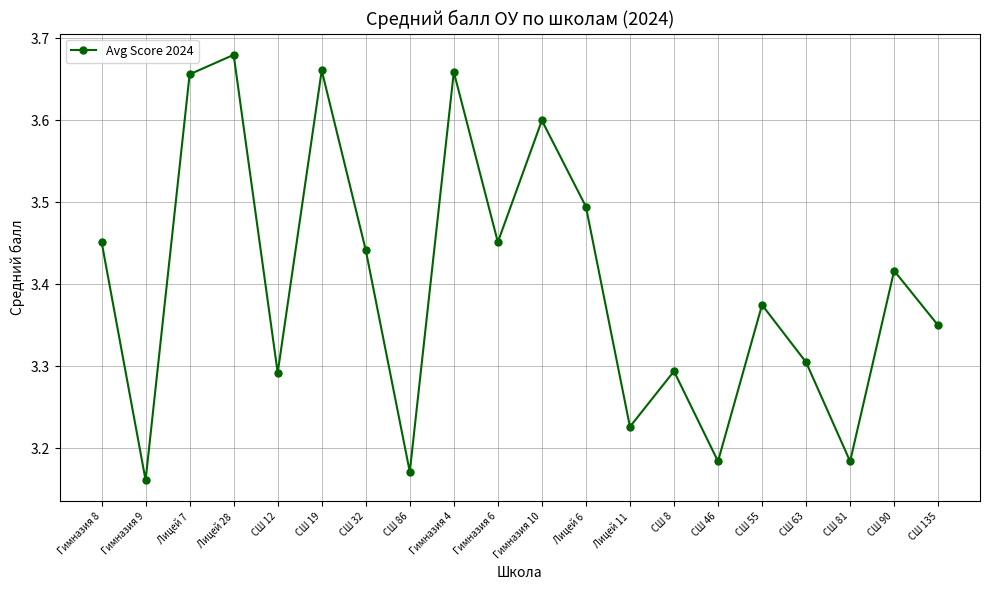

Which label corresponds to the largest value in the chart?

Лицей 28